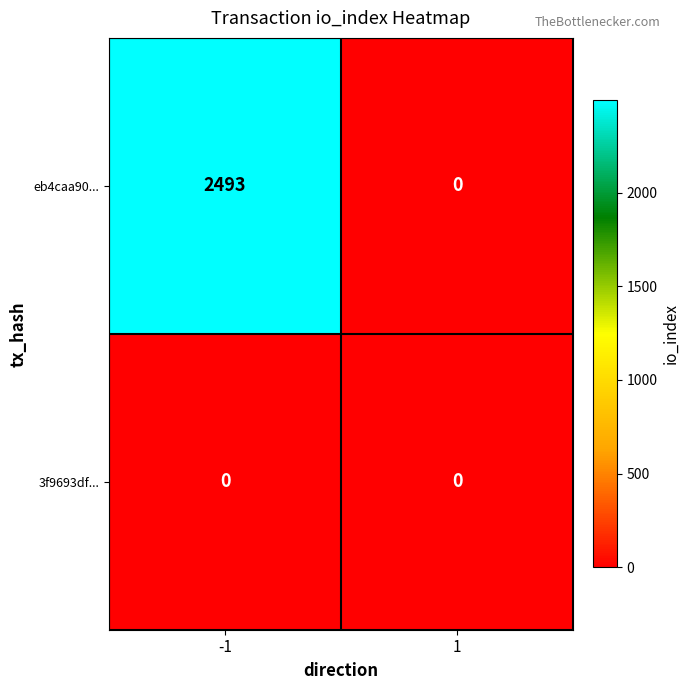

How many values in eb4caa90... are above zero?

1